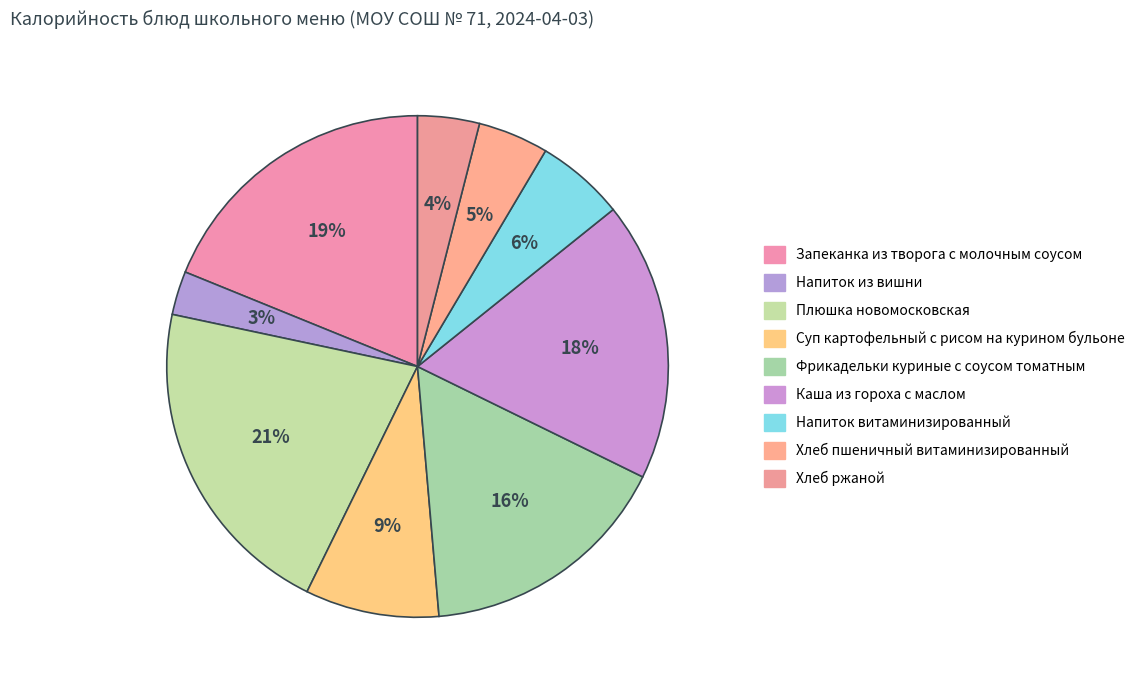

Count the number of slices in the pie.

9